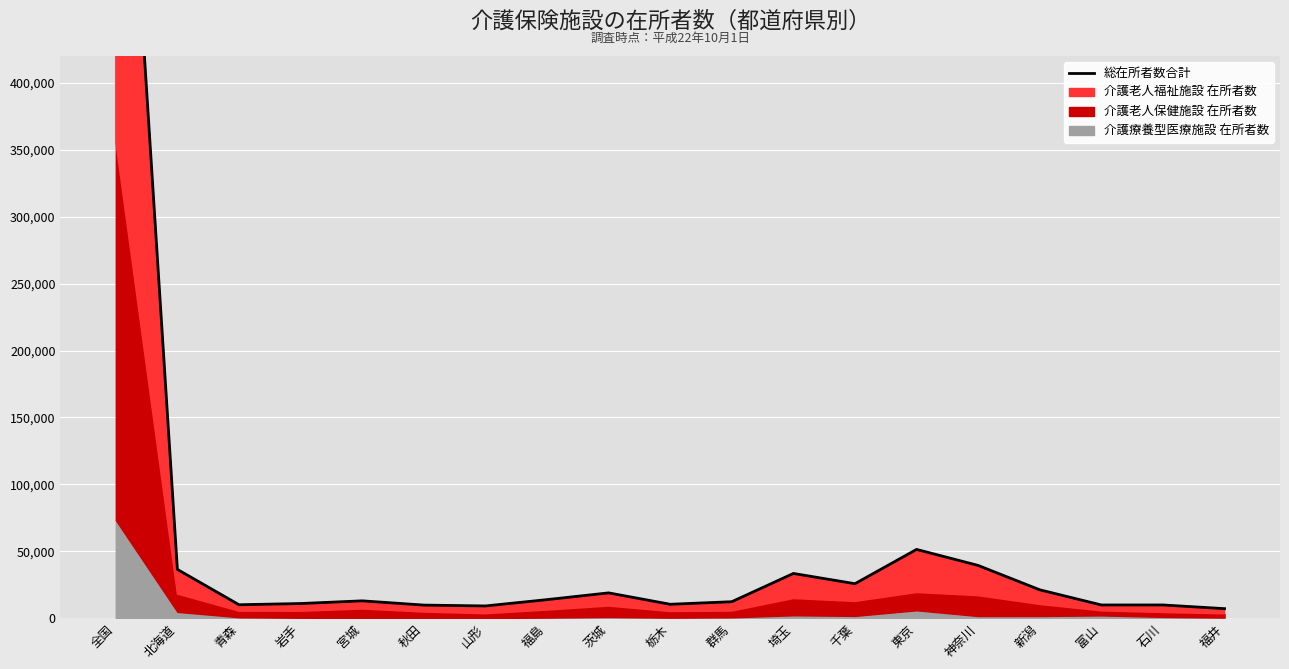

What is the sum of the values at 福井 and 山形?

16604